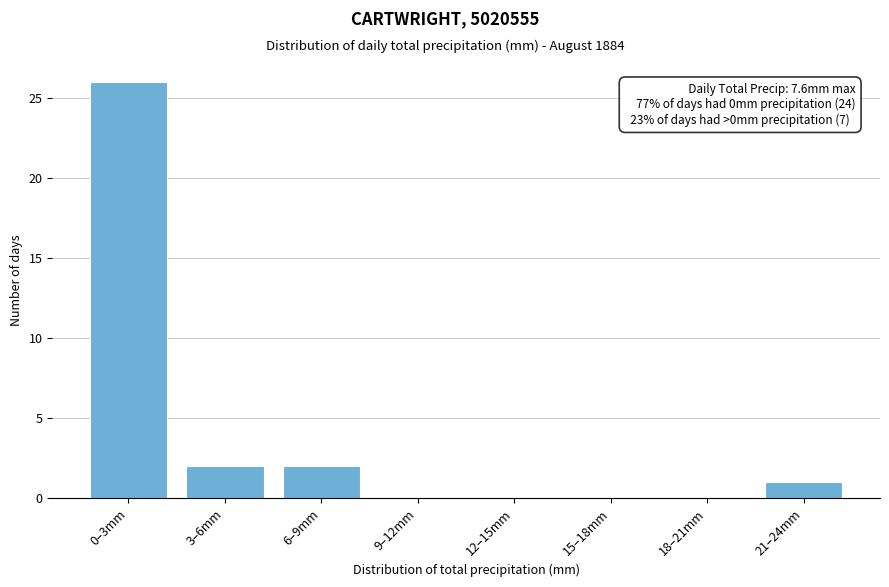

Reading left to right, list all the values displayed in this chart.

0–3mm=26	3–6mm=2	6–9mm=2	9–12mm=0	12–15mm=0	15–18mm=0	18–21mm=0	21–24mm=1